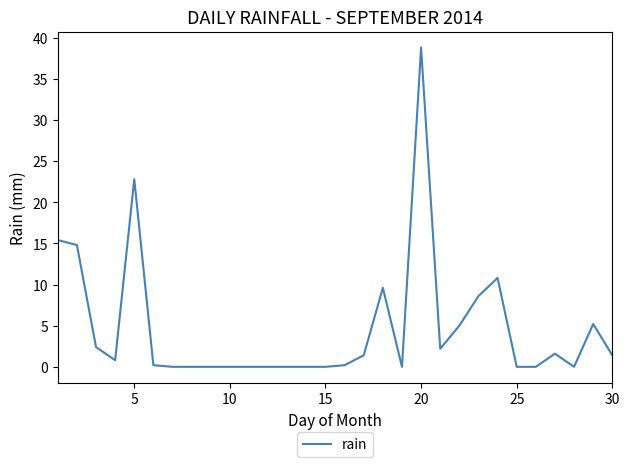

What is the difference between the maximum and minimum values?

38.8